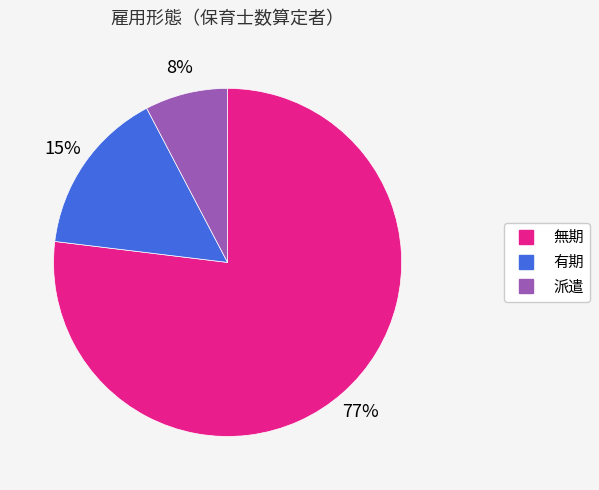

Which category accounts for the majority?

無期